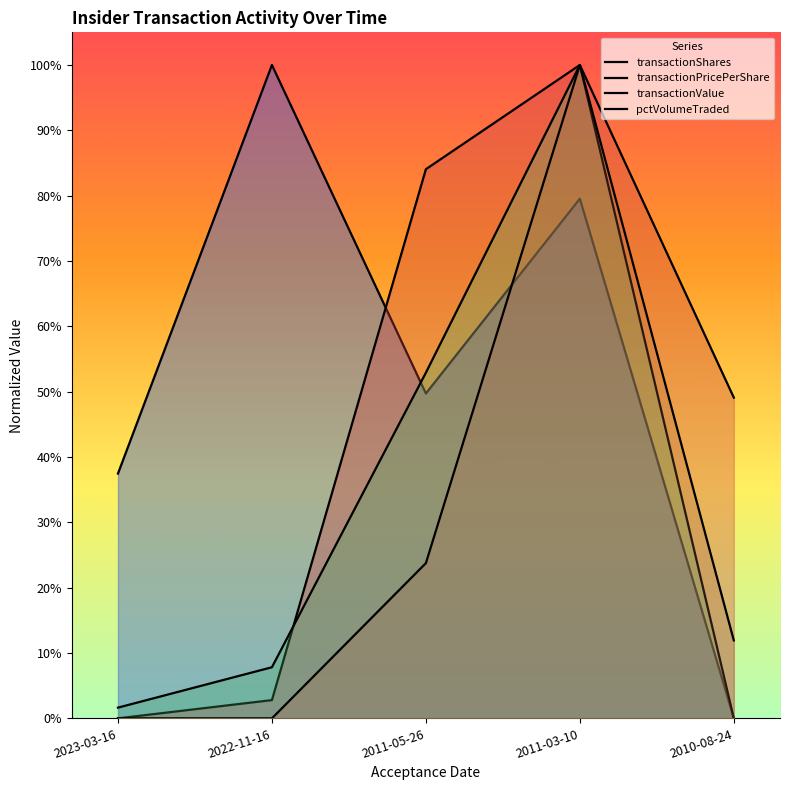

Where is transactionValue nearest to the value 0?

2010-08-24